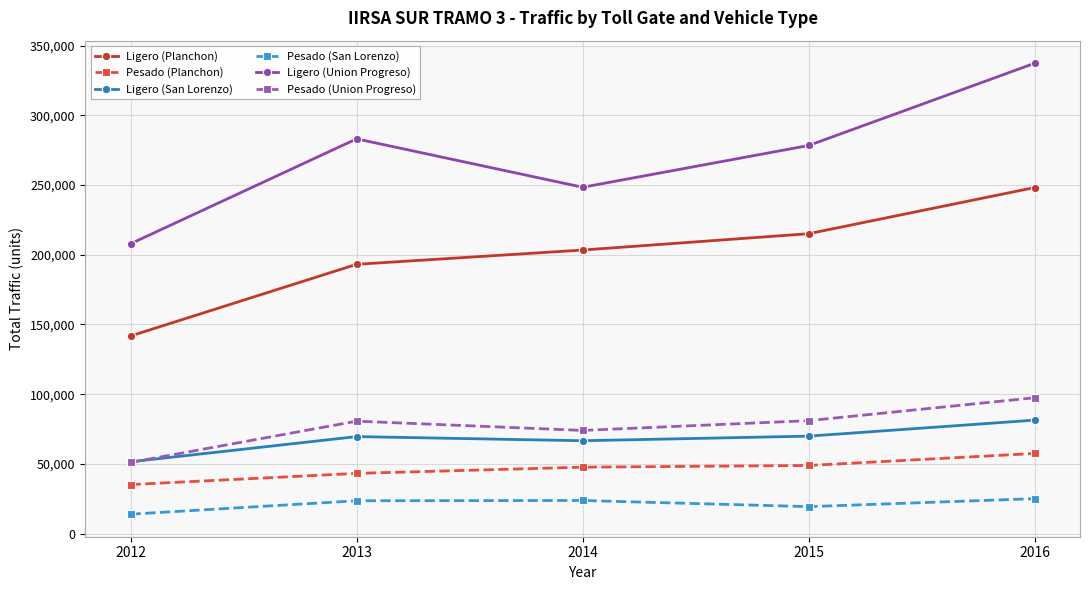

How many lines are shown in the chart?

6